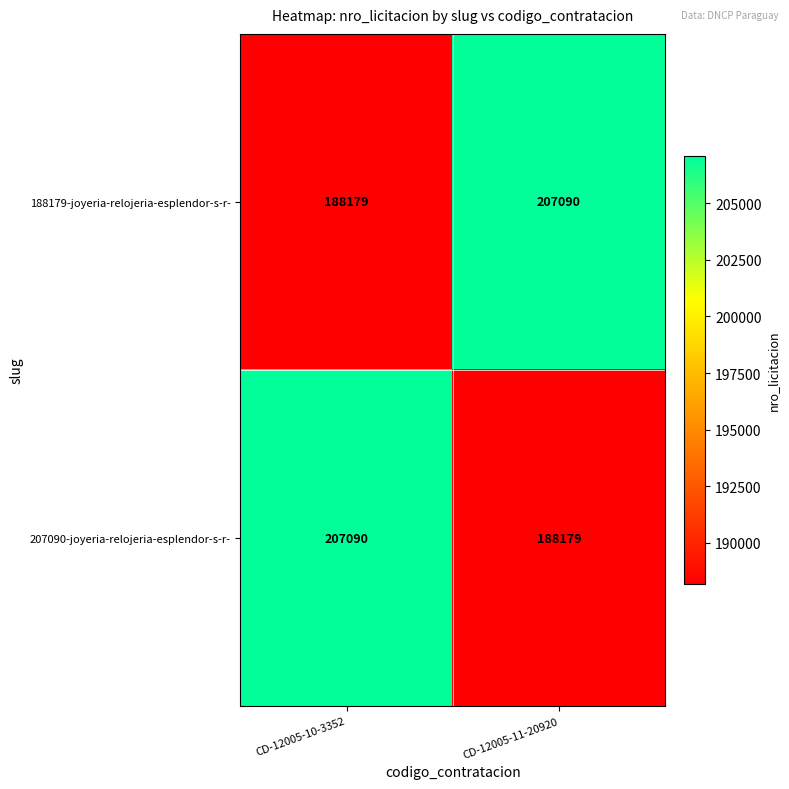

What is the sum of the 188179-joyeria-relojeria-esplendor-s-r- values at CD-12005-10-3352 and CD-12005-11-20920?

395269